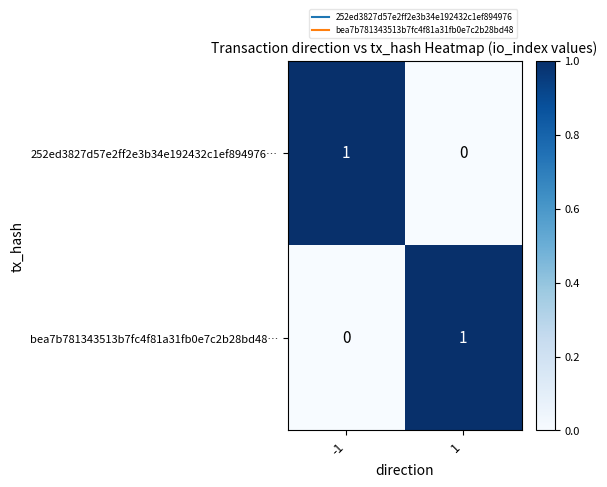

At -1, list the series in order from largest to smallest.

252ed3827d57e2ff2e3b34e192432c1ef894976…, bea7b781343513b7fc4f81a31fb0e7c2b28bd48…